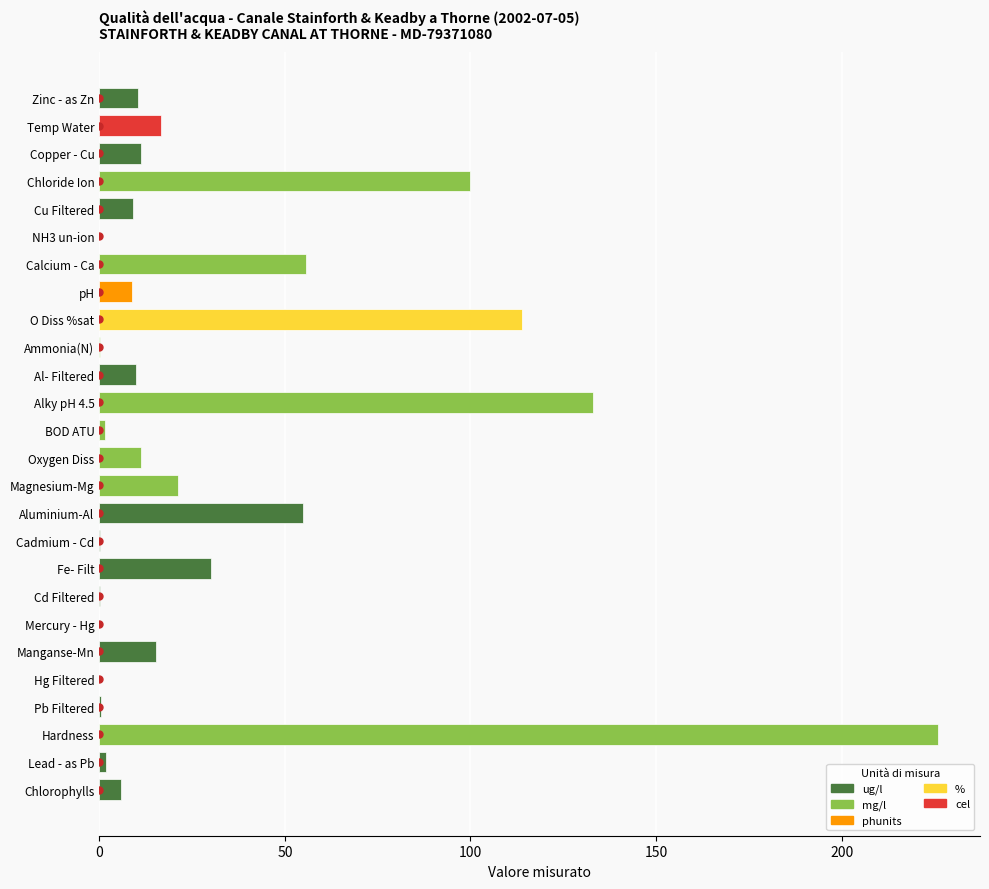

The value at Temp Water is 27.4. True or false?

False